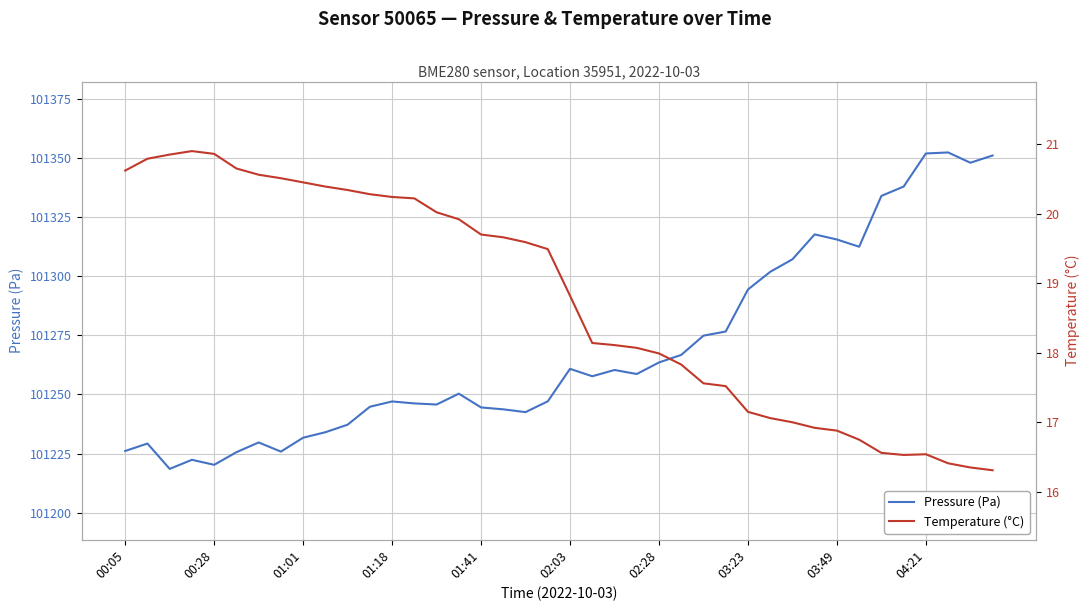

What is the approximate value of Pressure (Pa) at 39?

101351.1